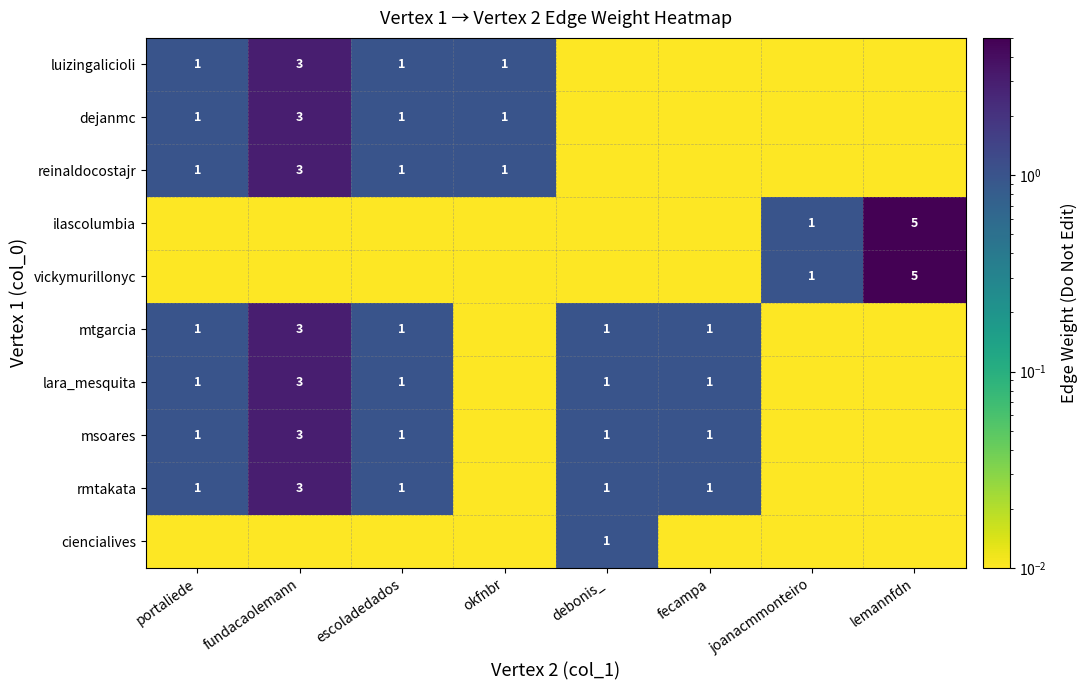

How many distinct data groups are displayed?

10